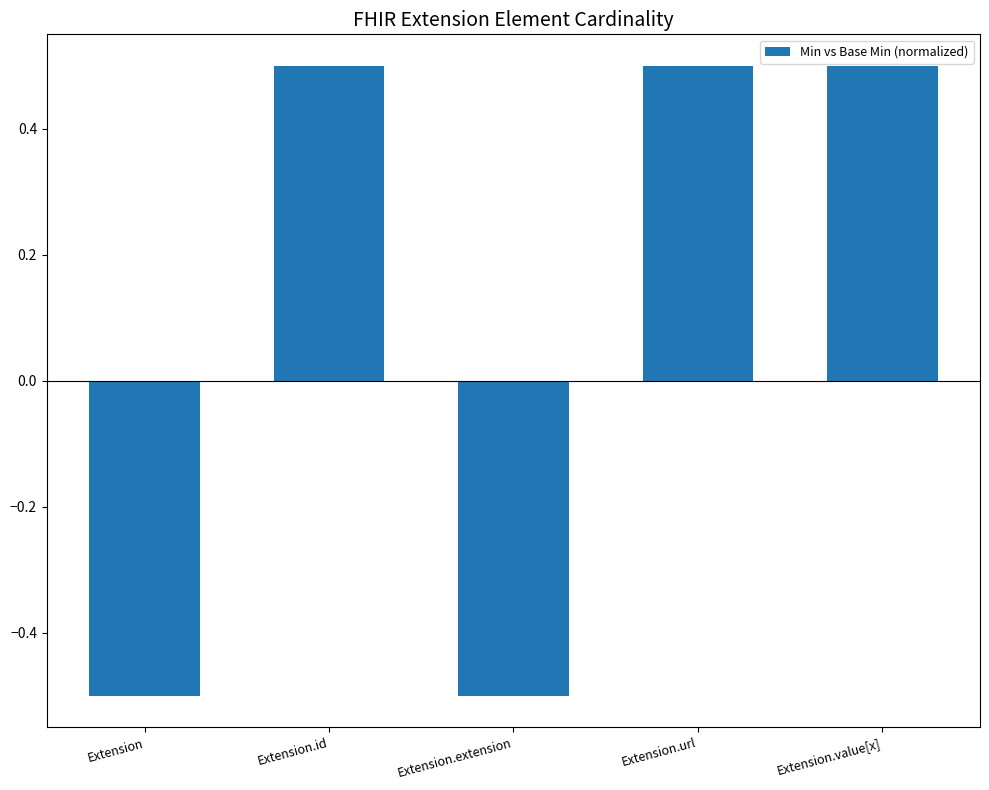

Is it true that the value at Extension.value[x] is 0.5?

True